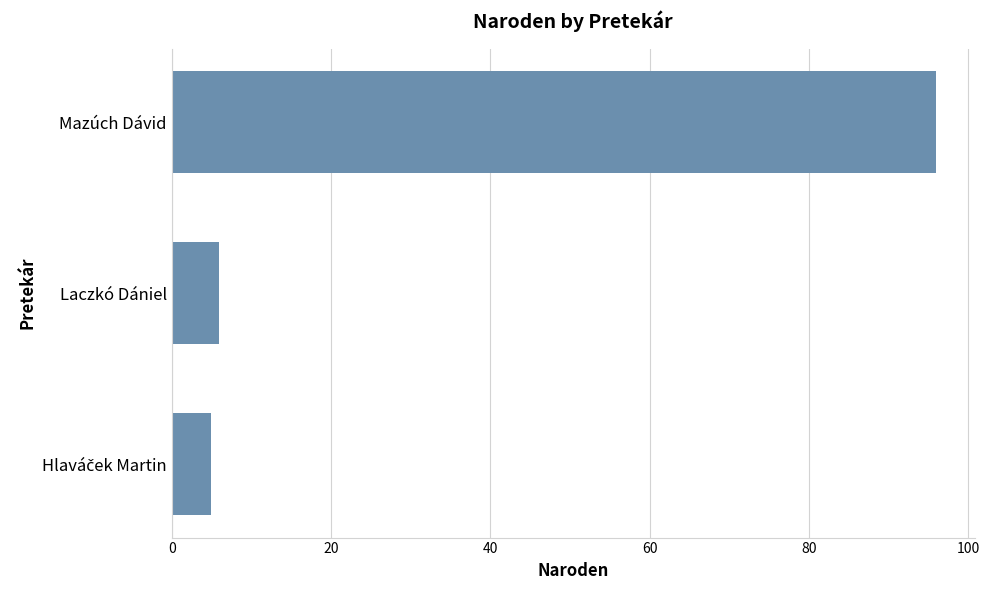

Is it true that the value at Mazúch Dávid is 36?

False